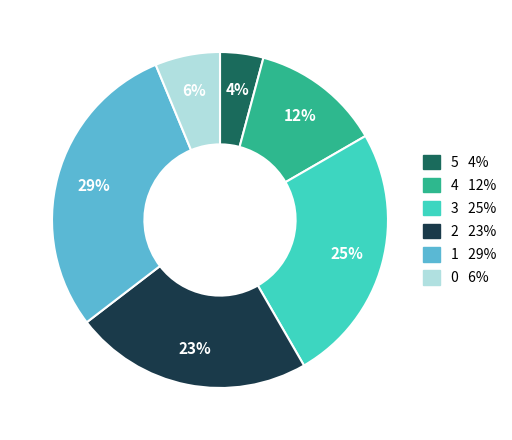

True or false: 2 accounts for 14% of the total.

False